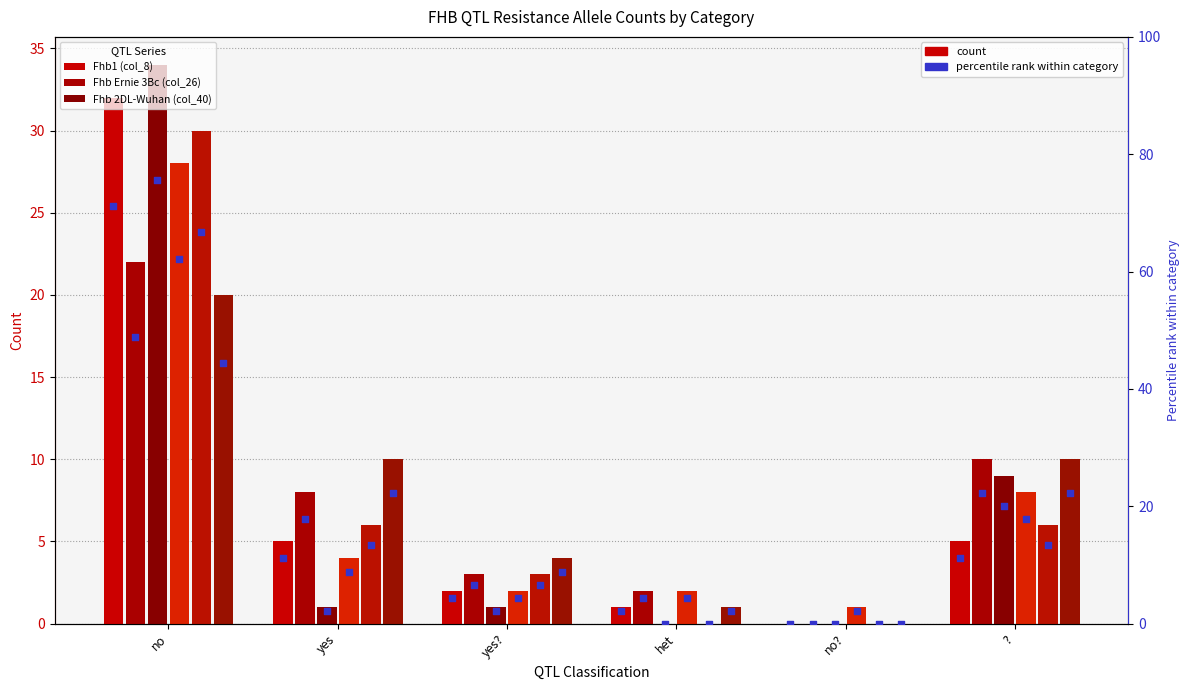

Which series has the largest total across all categories?

Fhb1 (col_8)